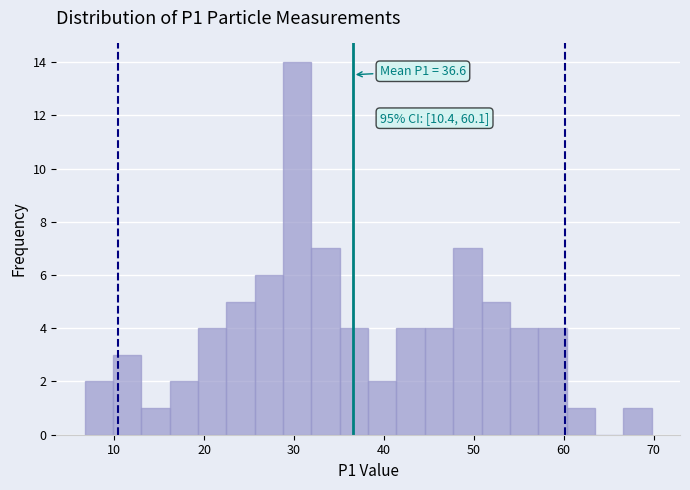

Read against the x-axis, roughly where is the centre of the tallest bar?

30